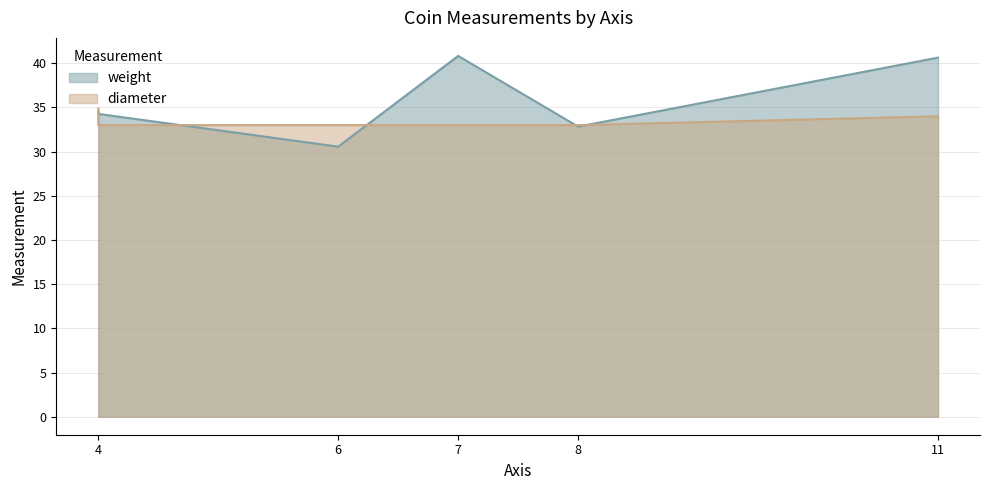

Which category has the highest value in the weight series?

7